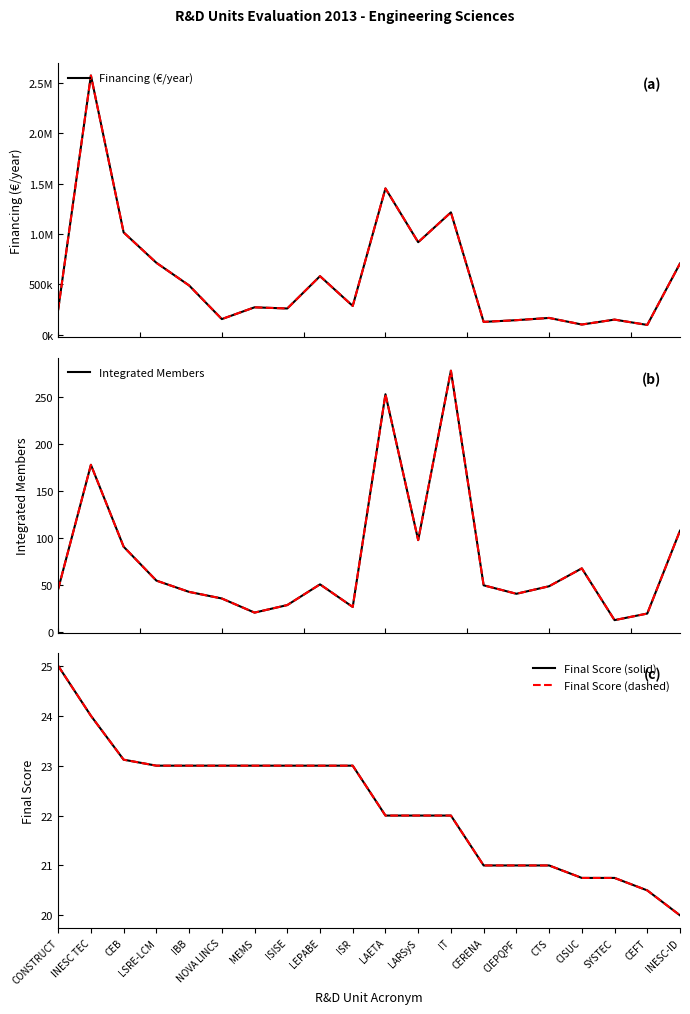

At which label does Financing (€/year) reach its peak?

INESC TEC